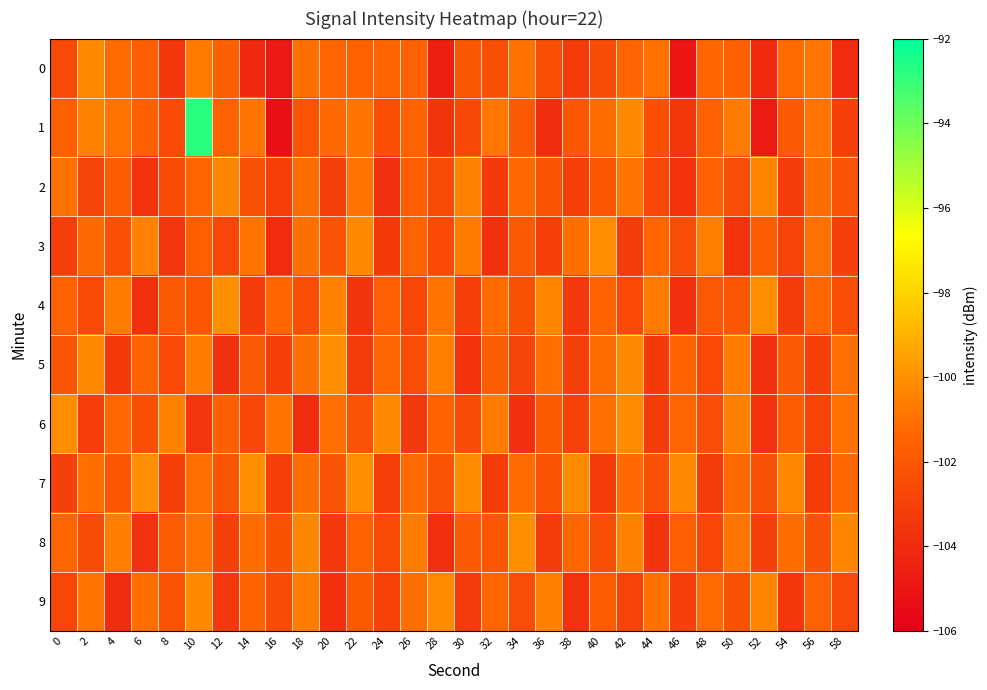

Between 4 and 48, which series saw the biggest shift?

9